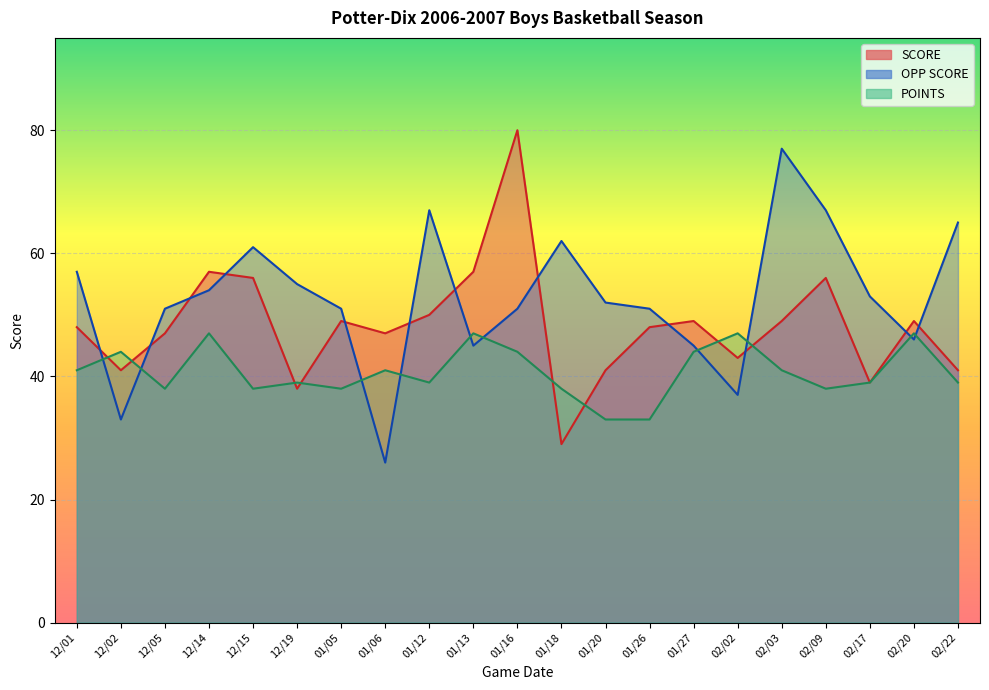

At which category is the sum across all series the highest?

01/16